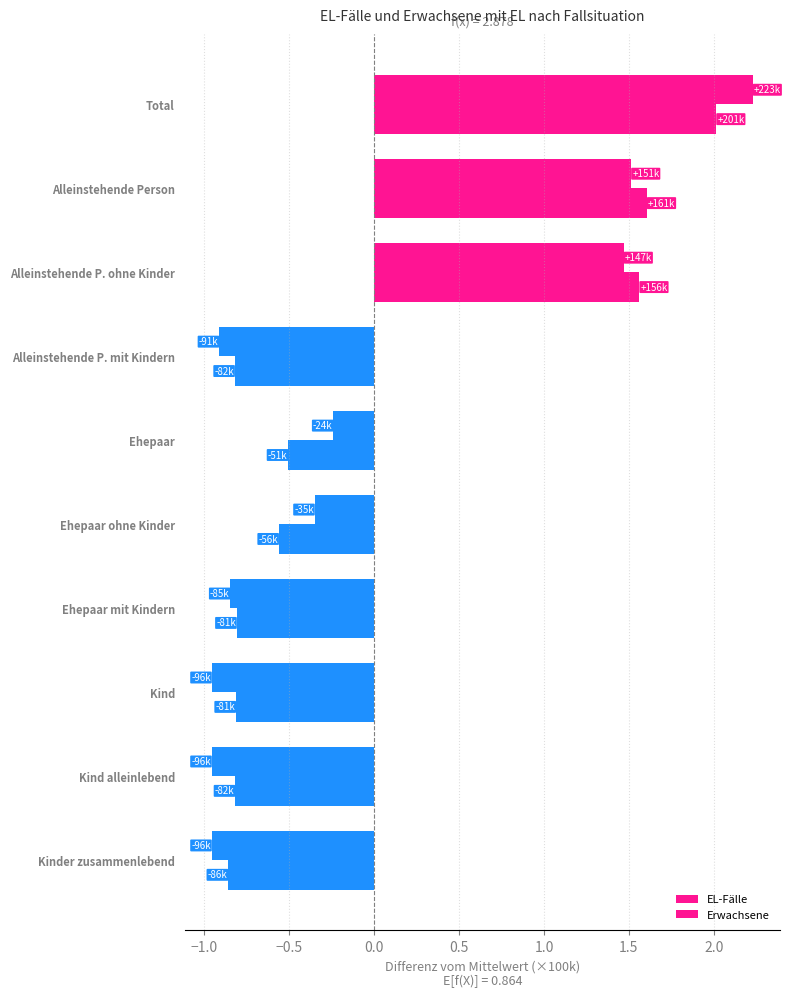

Count the number of data series in this chart.

2